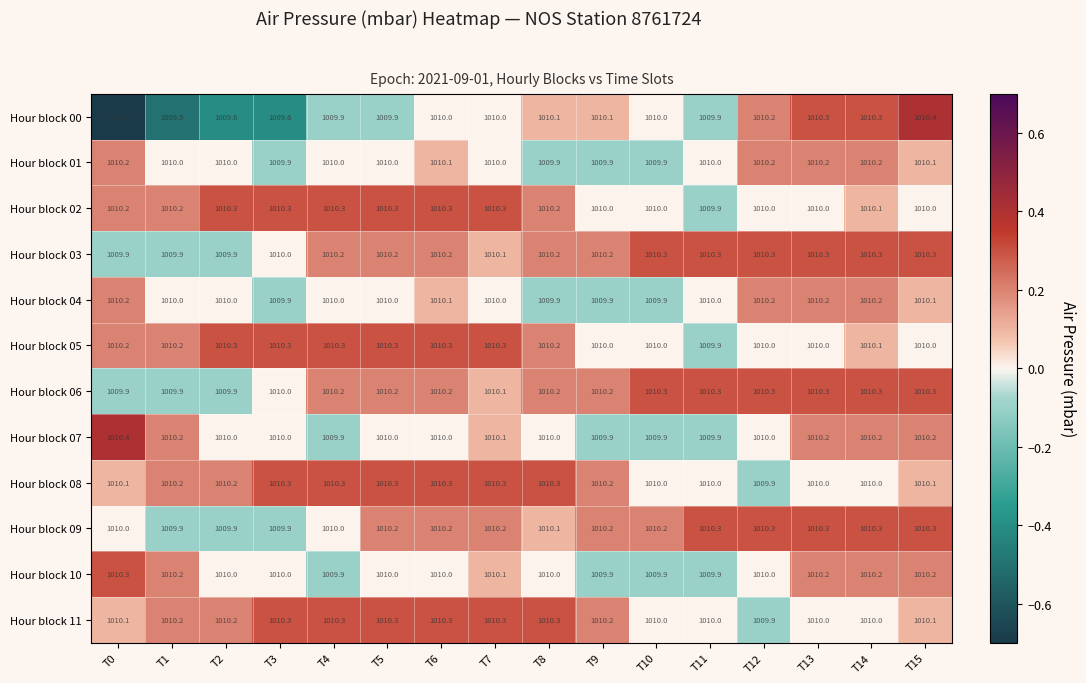

How many data points does each series have?

16